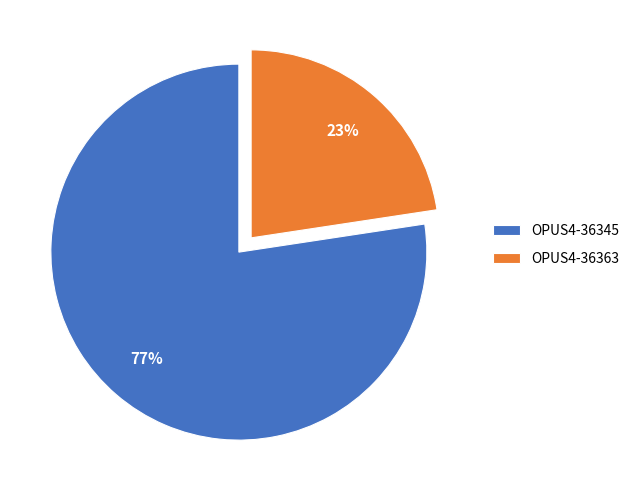

Is it true that OPUS4-36345 is 87% of the pie?

False